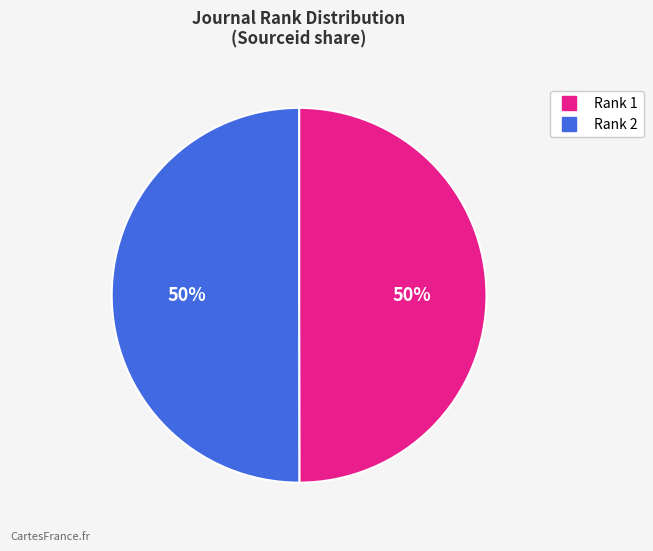

To the nearest percent, what is the average slice percentage?

50%